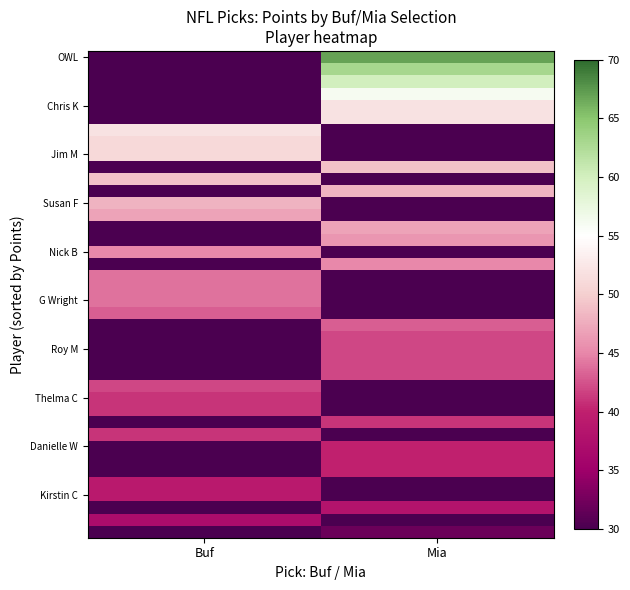

What is the total value across all series at Buf?

1458